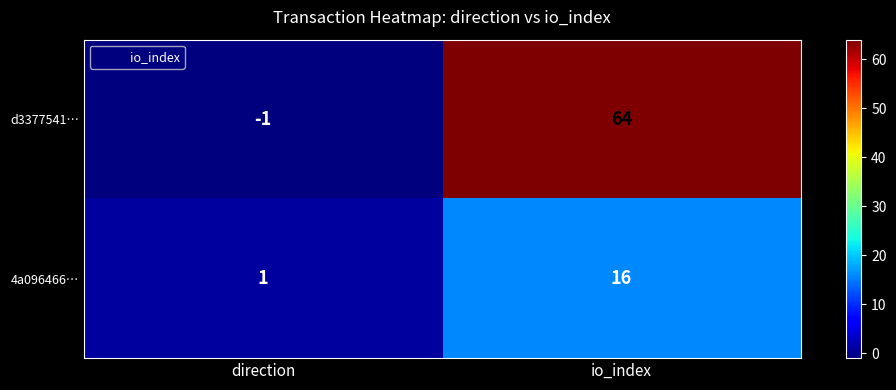

What is the sum of the d3377541… values at io_index and direction?

63